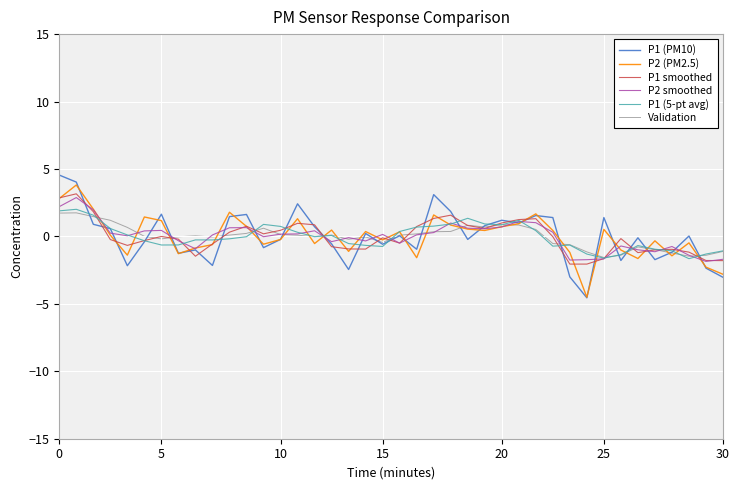

Which series has the largest range (max minus min)?

P1 (PM10)